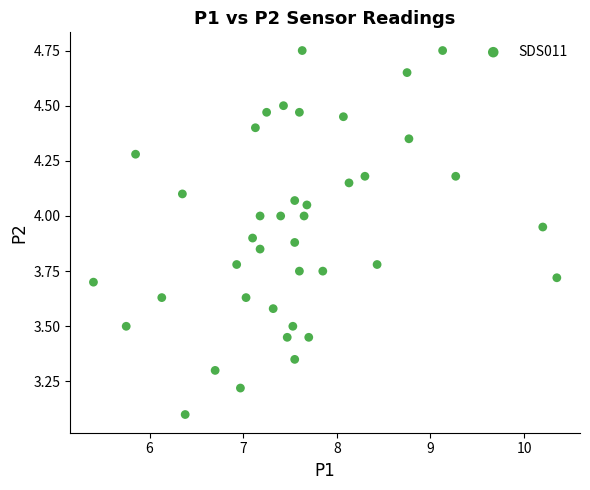

What is the range of X values (max minus min)?

4.9